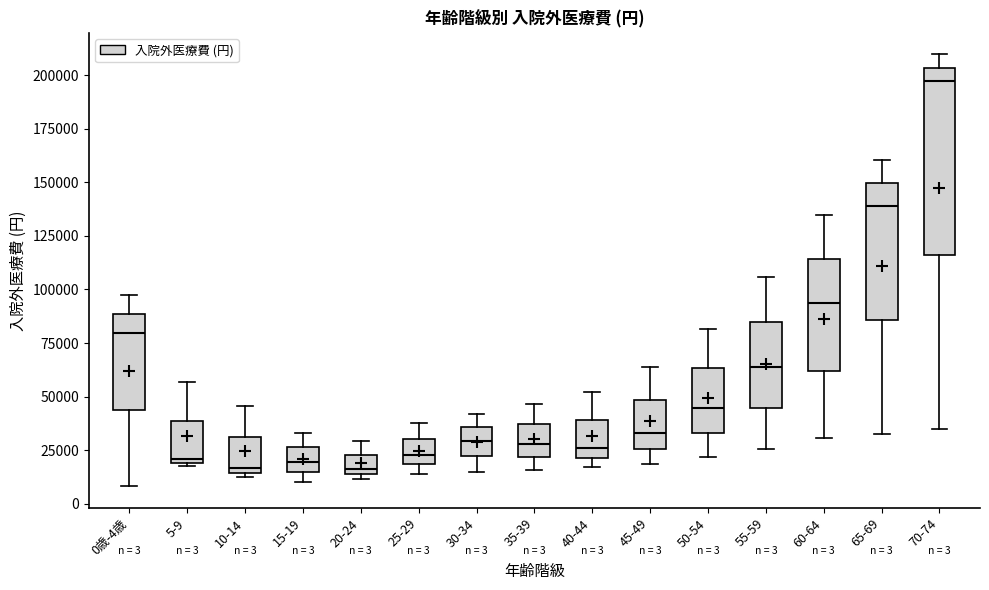

Which box is the tallest, from its lower edge to its upper edge?

70-74